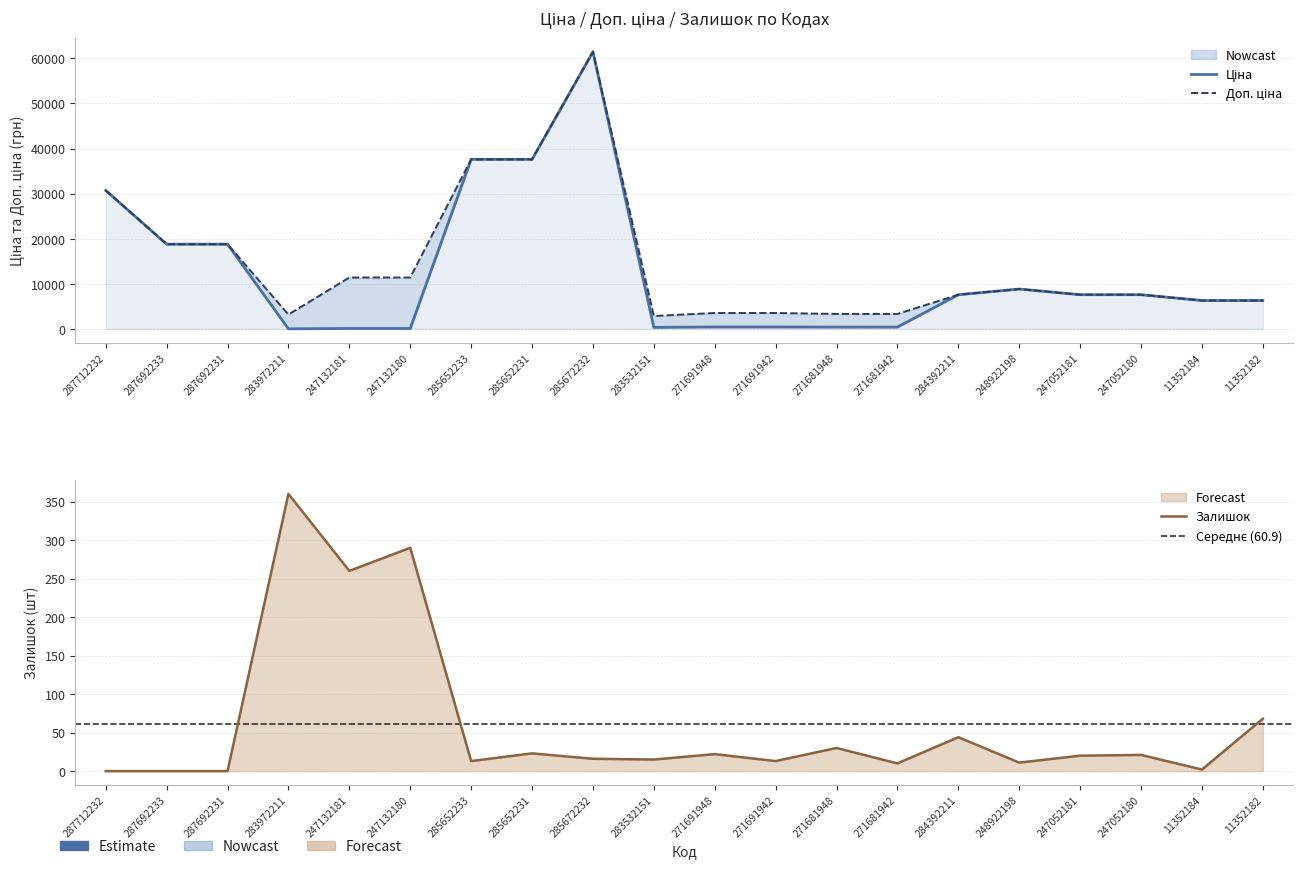

At how many categories does at least one series exceed 42398?

1